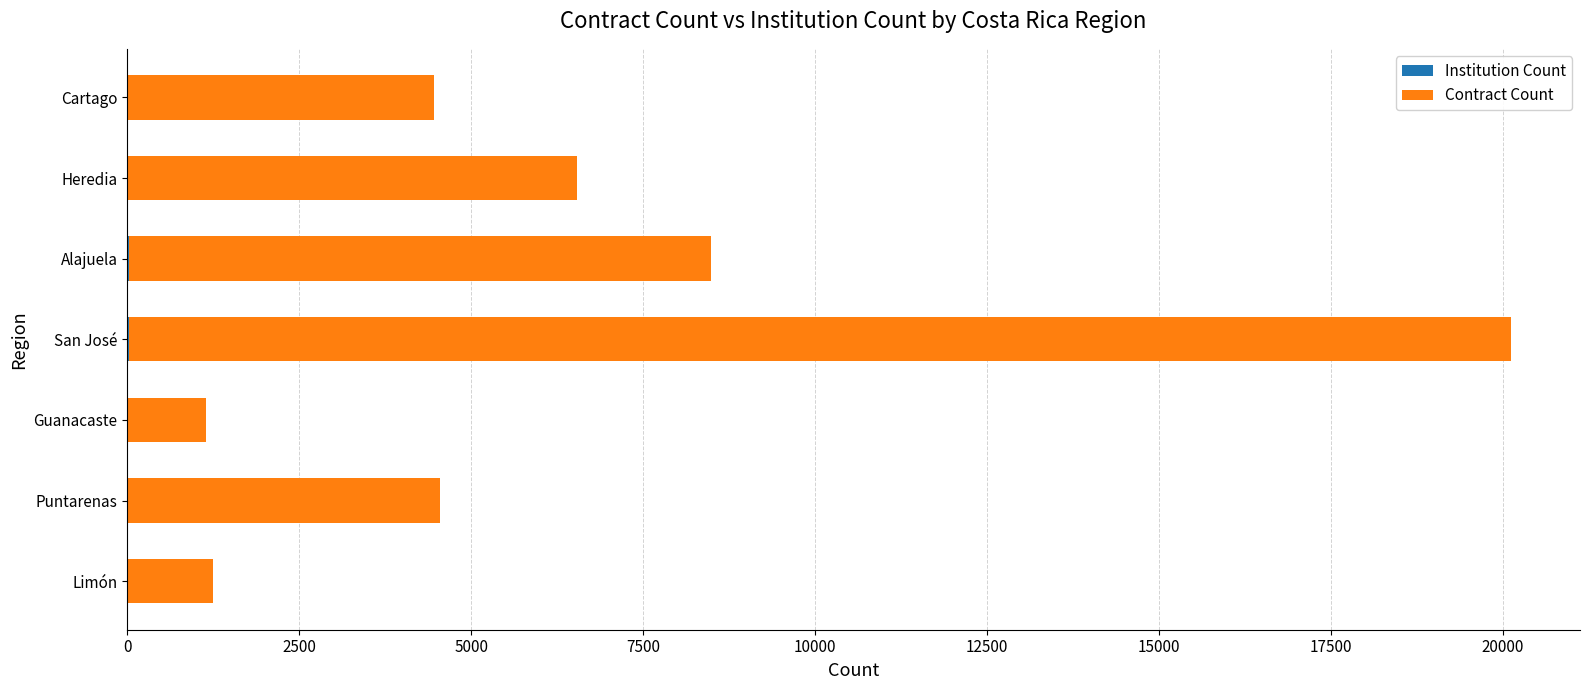

At which category is the sum across all series the highest?

San José